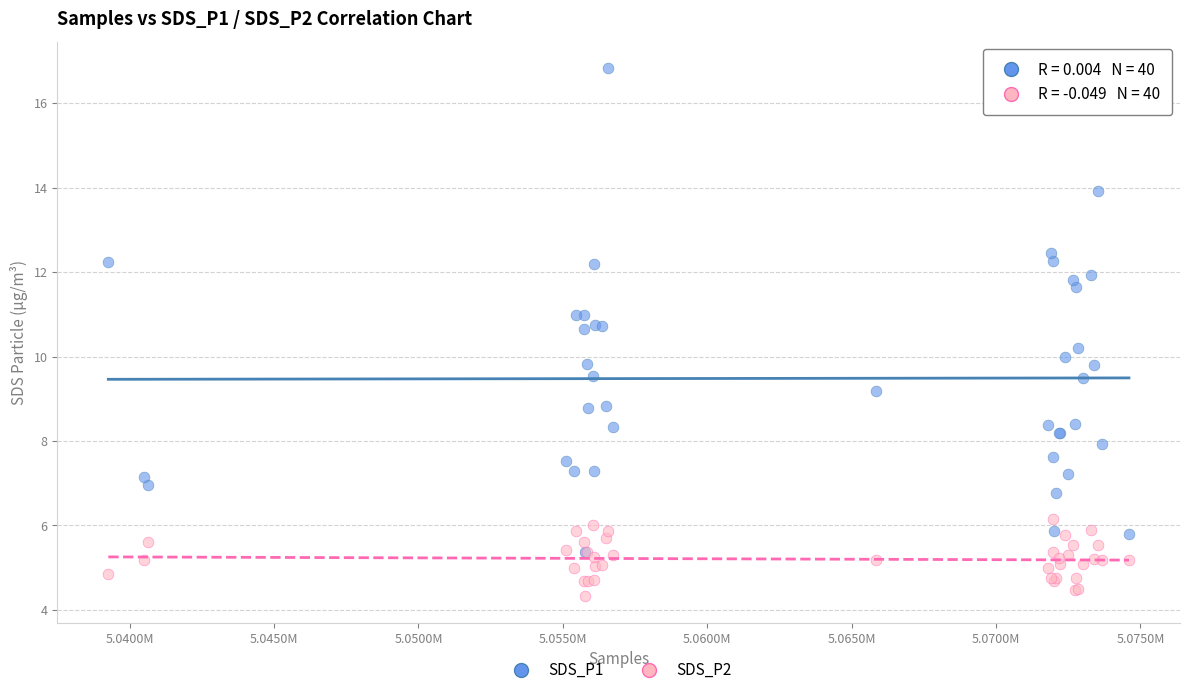

Which series reaches the maximum Y coordinate?

SDS_P1